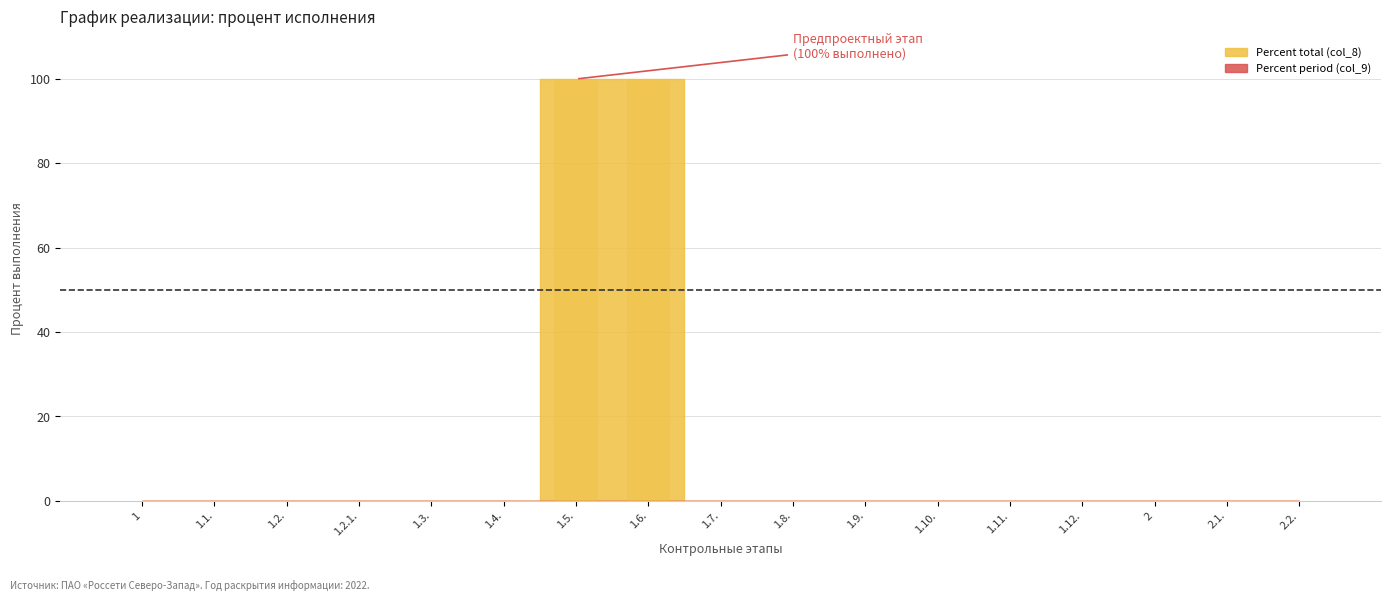

What is the change in value from 1.6. to 1.10.?

-100